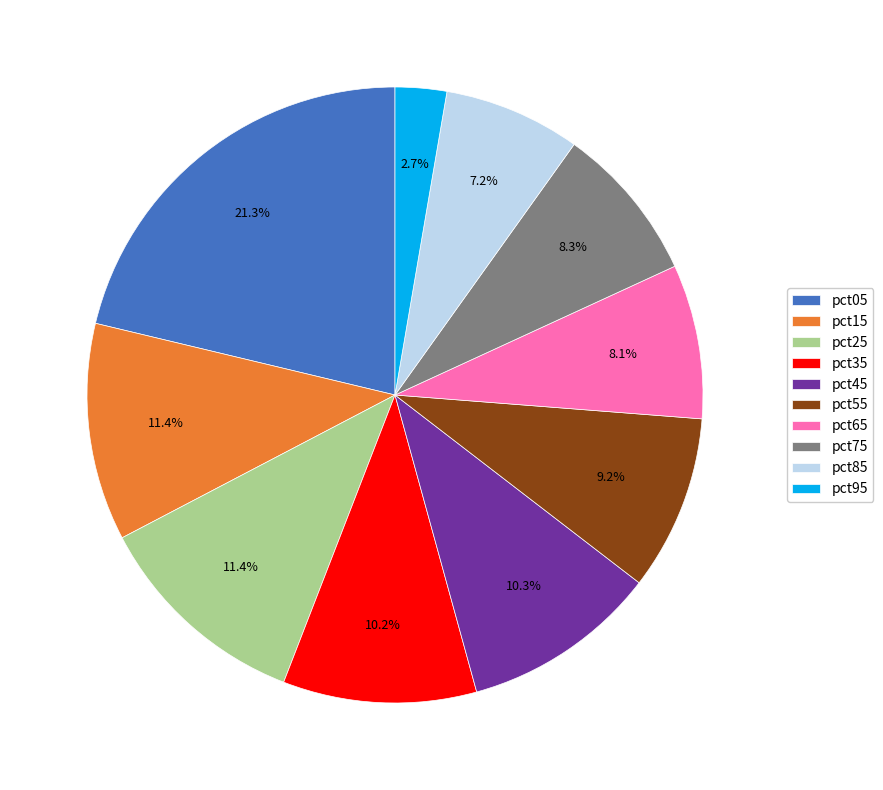

Is it true that pct95 is 3% of the pie?

True